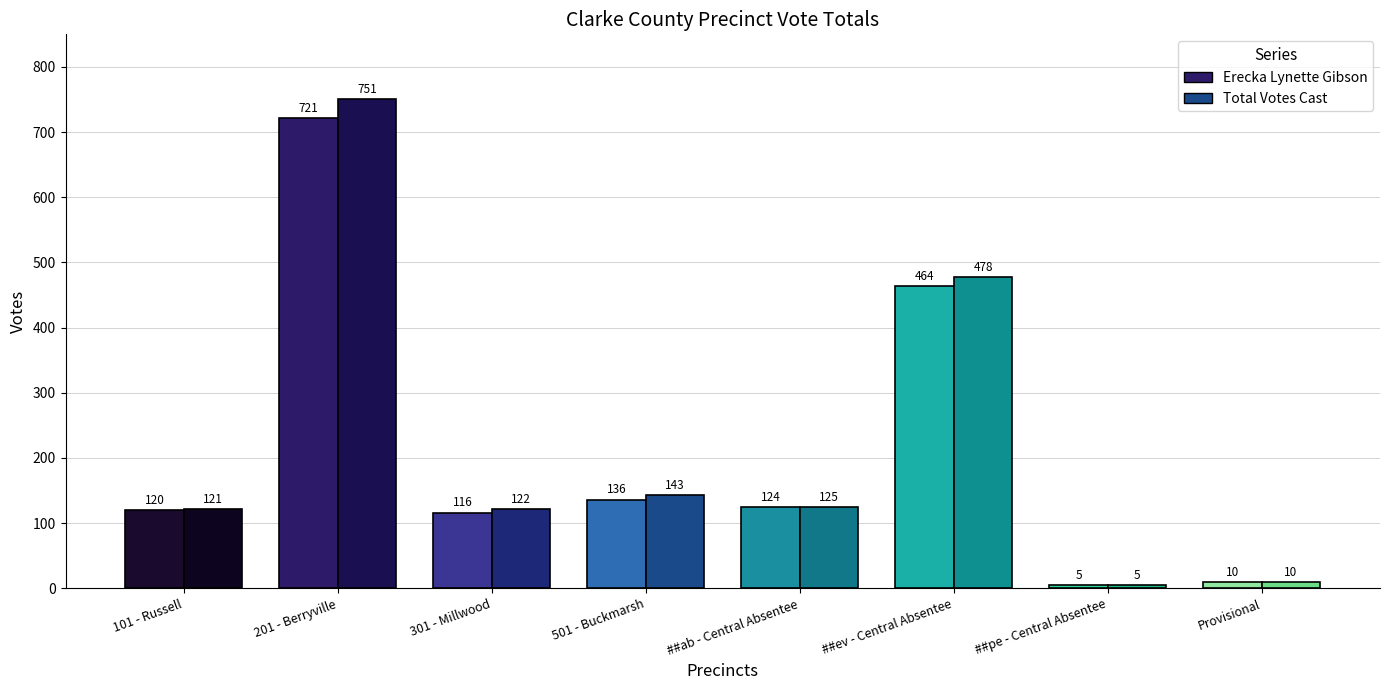

Is it true that Erecka Lynette Gibson equals 58 at ##ab - Central Absentee?

False